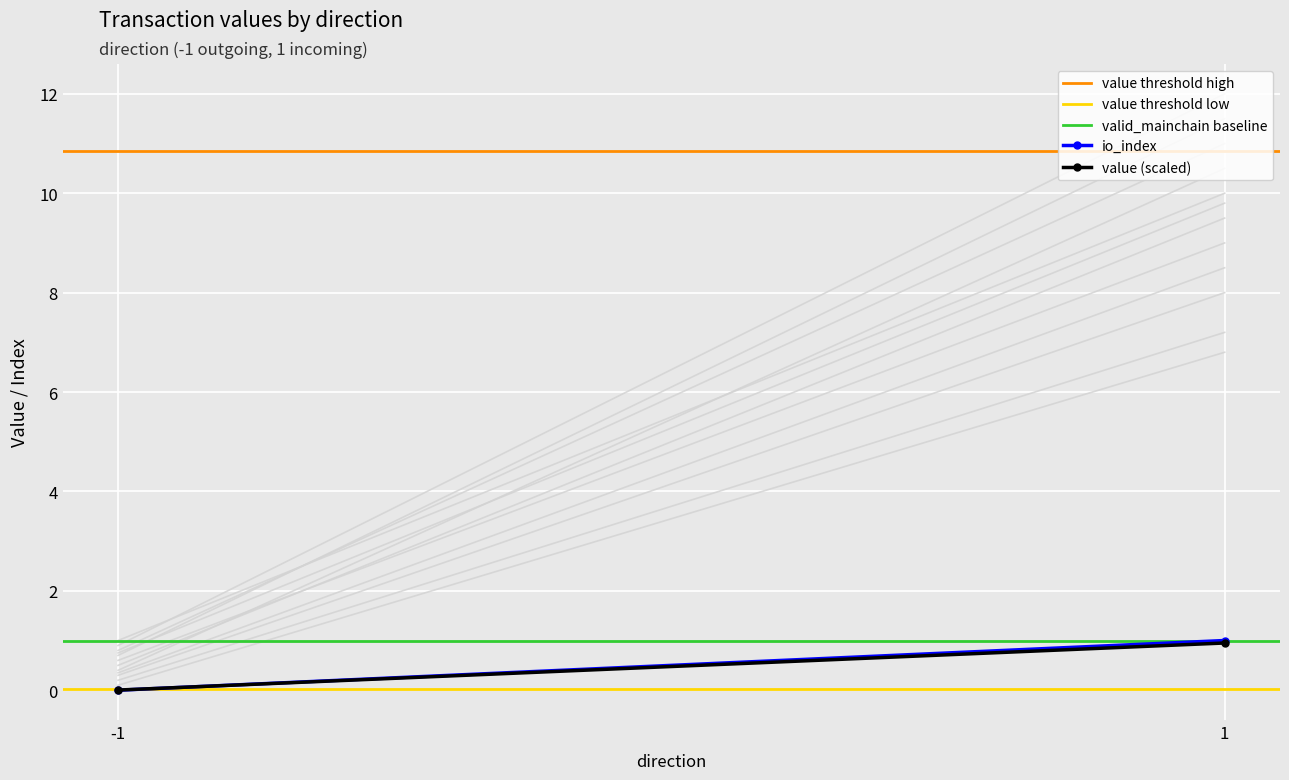

What is the difference between the maximum and minimum values in the io_index series?

1.0